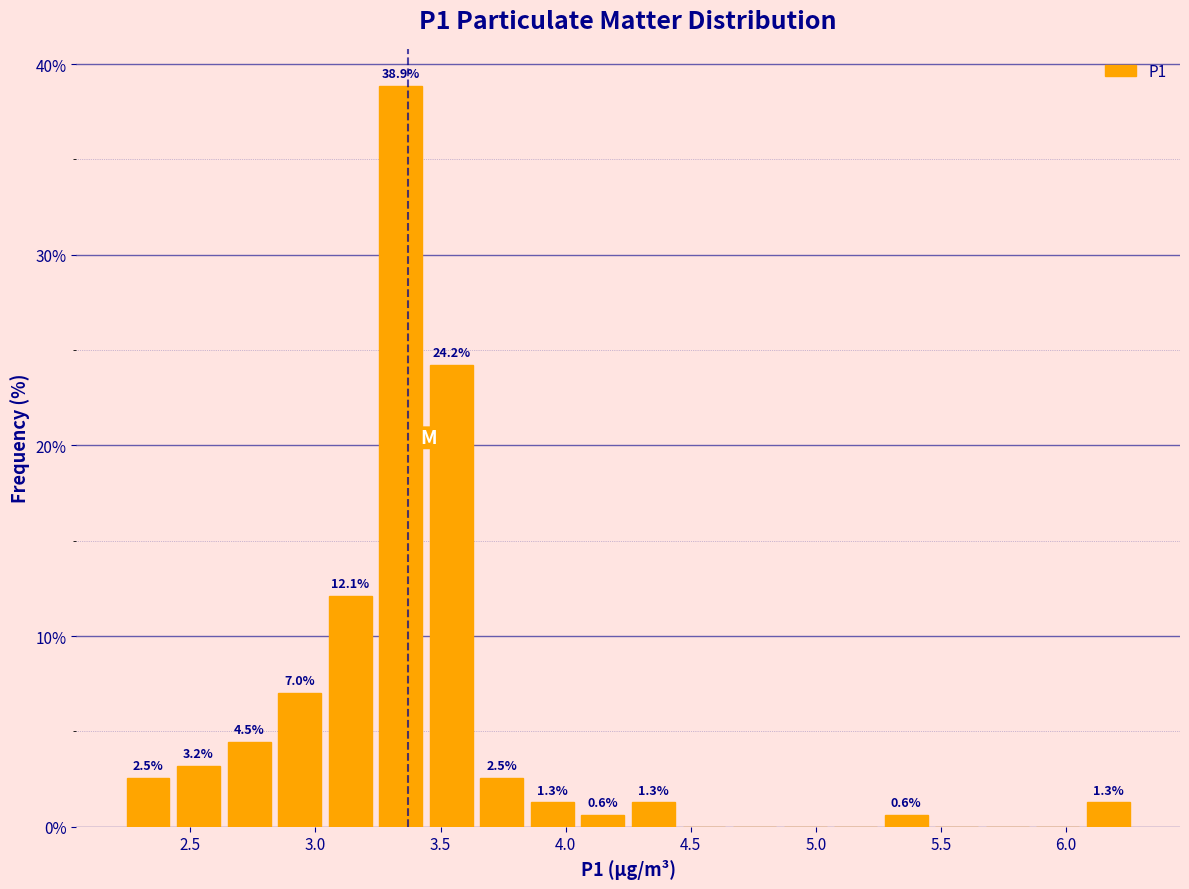

Which range on the x-axis has the tallest bar?

3.25 to 3.45